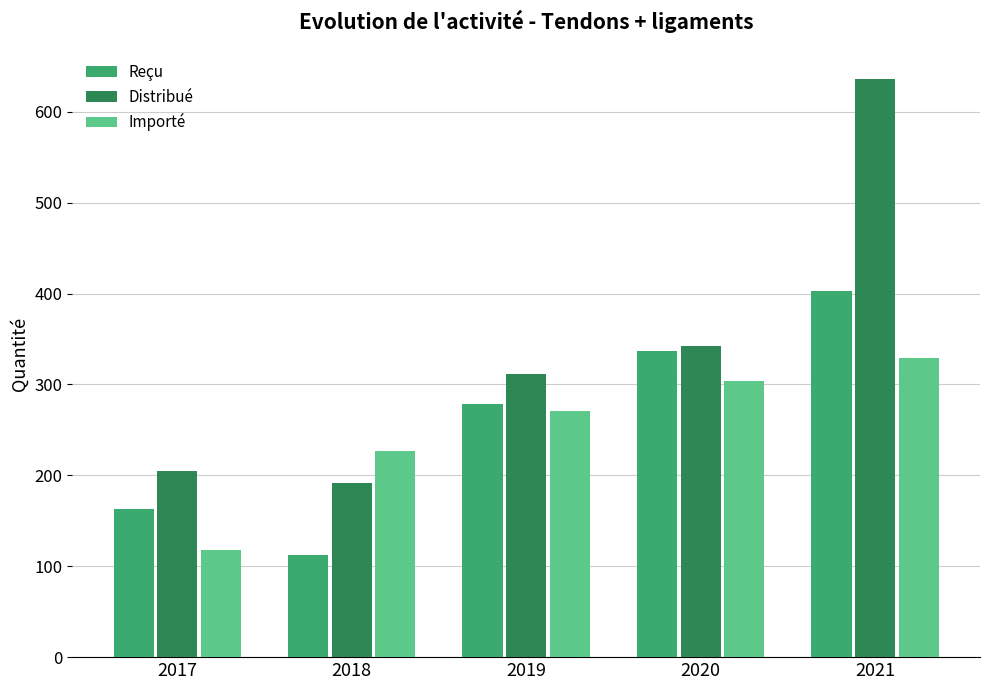

What are all the series names shown in the legend?

Reçu, Distribué, Importé